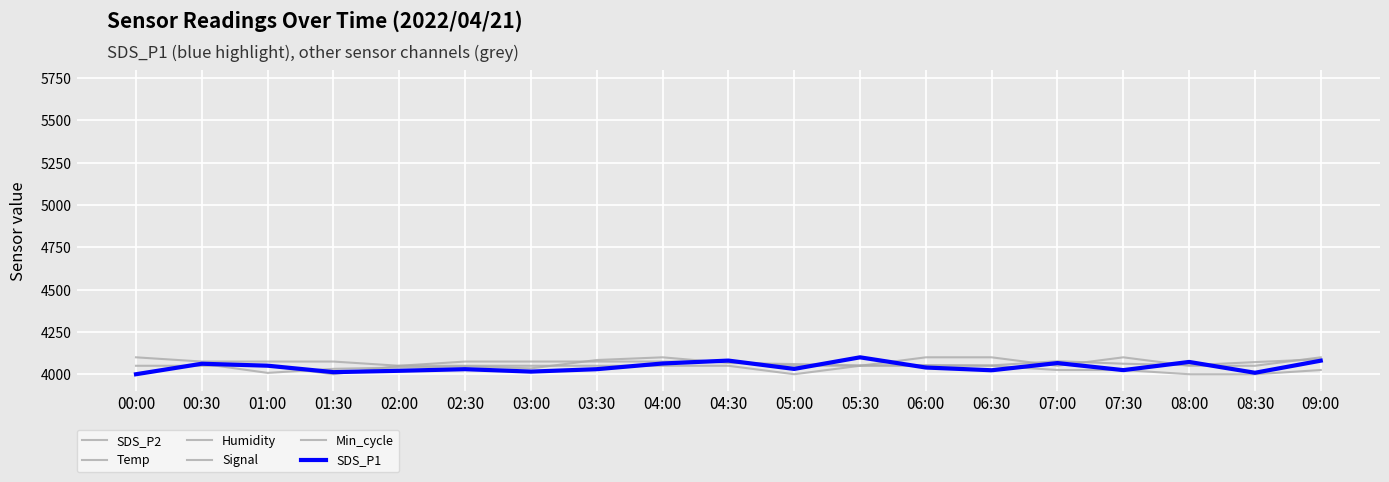

True or false: Min_cycle and SDS_P2 cross at least once.

False